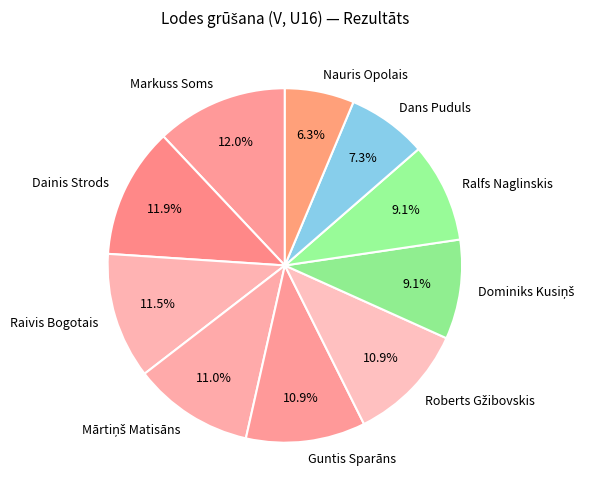

The Guntis Sparāns slice represents 1% of the pie. True or false?

False